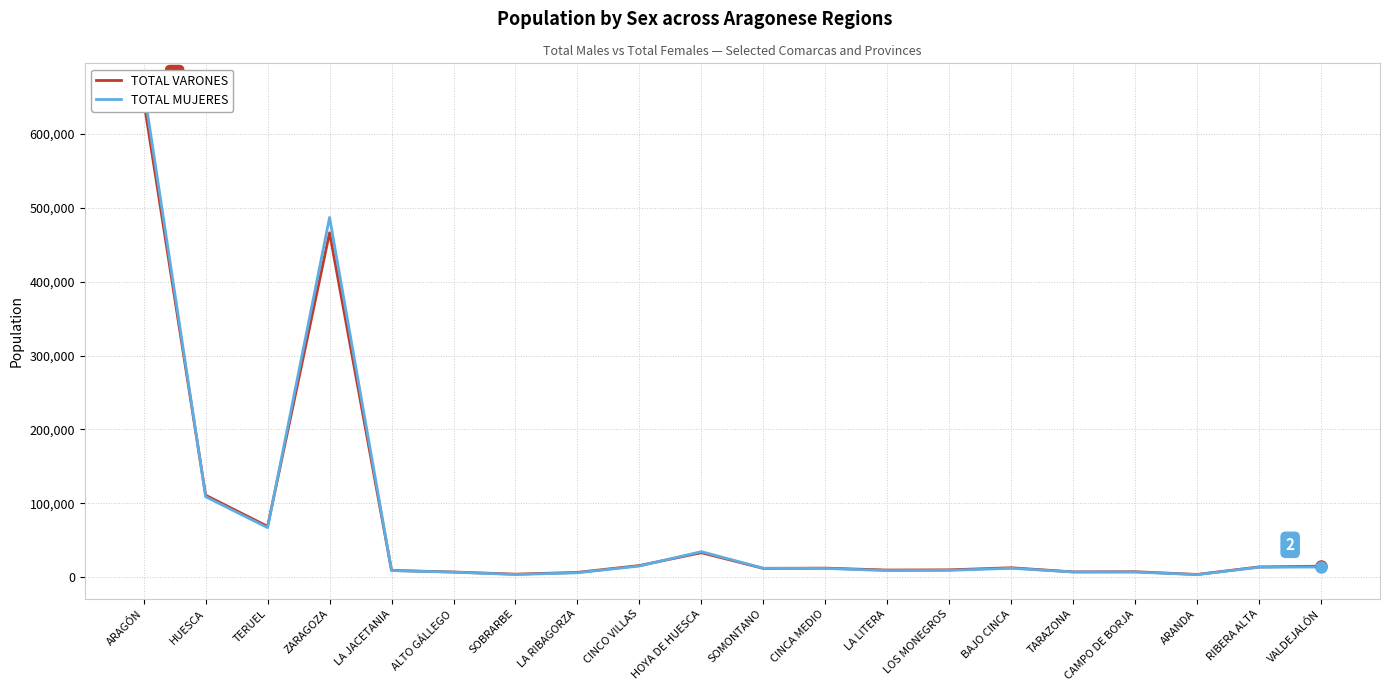

At which category does TOTAL VARONES reach its first local valley?

TERUEL